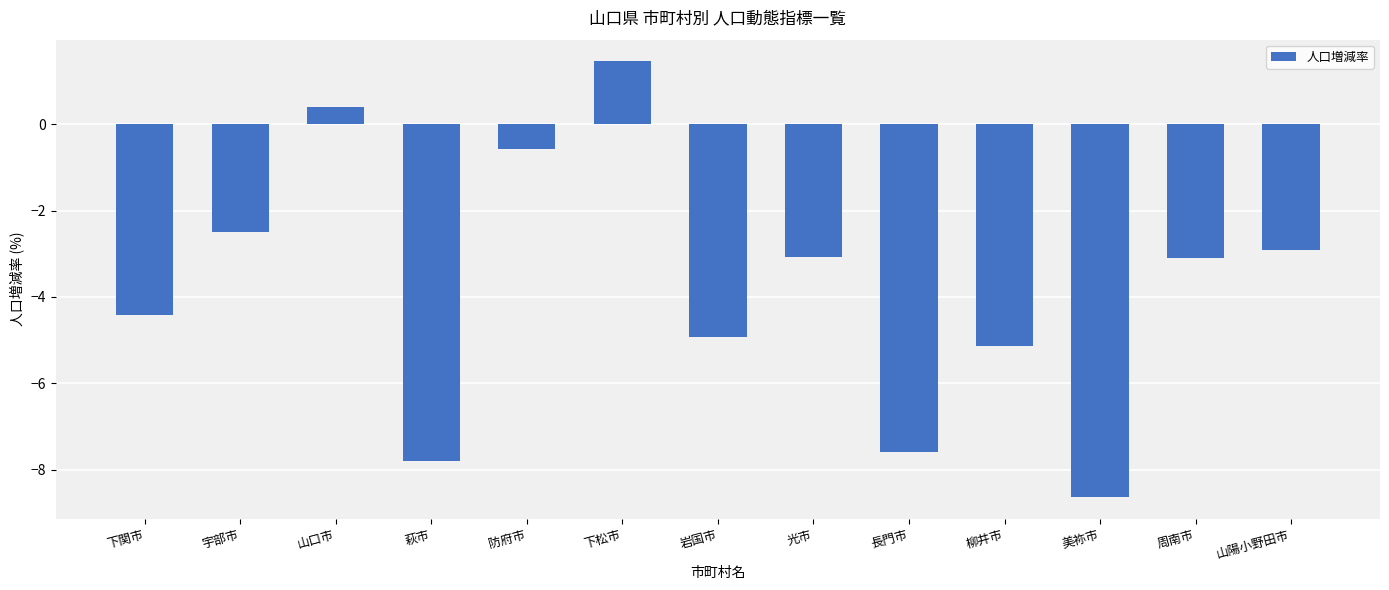

How many positive values are there?

2